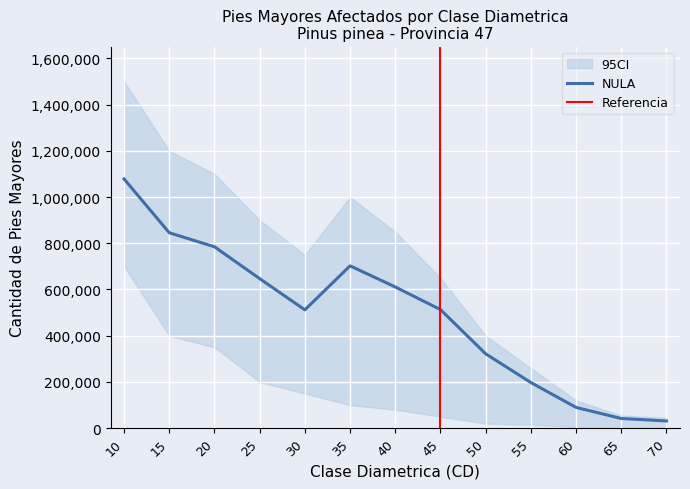

The MEDIANA series shows 289558.2 at 20. True or false?

False